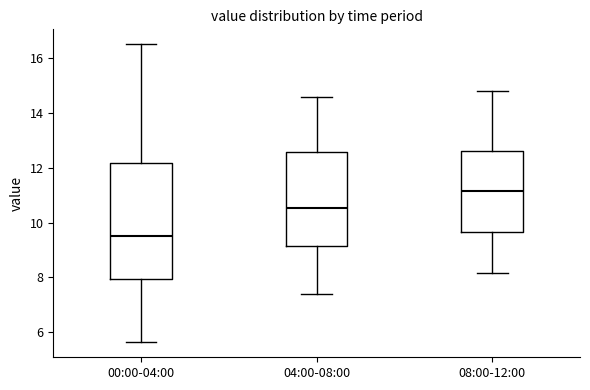

Where does the median line of the box for 04:00-08:00 sit on the y-axis? The values are not printed on the chart, so give them approximately, as read against the axis.

10.6